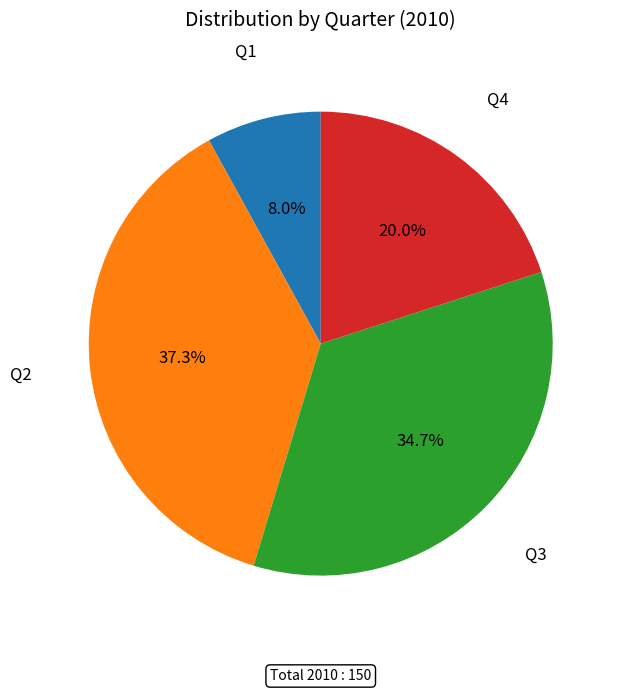

Is there any slice that represents more than half of the pie?

No